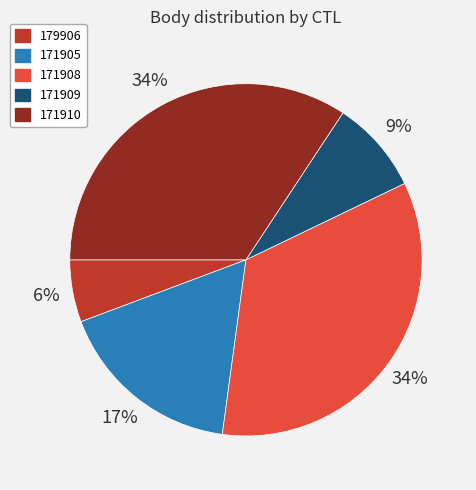

To the nearest percent, what is the average slice percentage?

20%